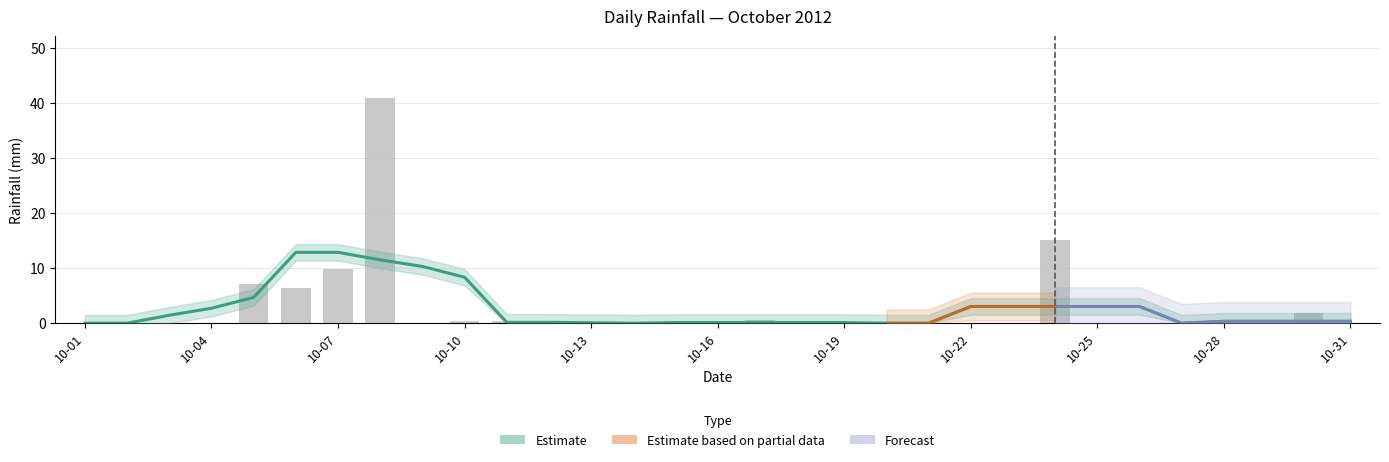

Reading right to left, what are all the values shown in this chart?

Trend (estimate): 0.4	0.4	0.4	0.4	0.0	3.0	3.0	3.0	3.0	3.0	0.0	0.0	0.1	0.1	0.1	0.1	0.1	0.0	0.1	0.2	0.2	8.4	10.3	11.5	12.9	12.9	4.7	2.7	1.4	0.0	0.0
rain: 0.0	1.8	0.0	0.0	0.0	0.0	0.0	15.2	0.0	0.0	0.0	0.0	0.0	0.0	0.6	0.0	0.0	0.0	0.0	0.0	0.4	0.4	0.0	41.0	9.8	6.4	7.2	0.0	0.0	0.0	0.0